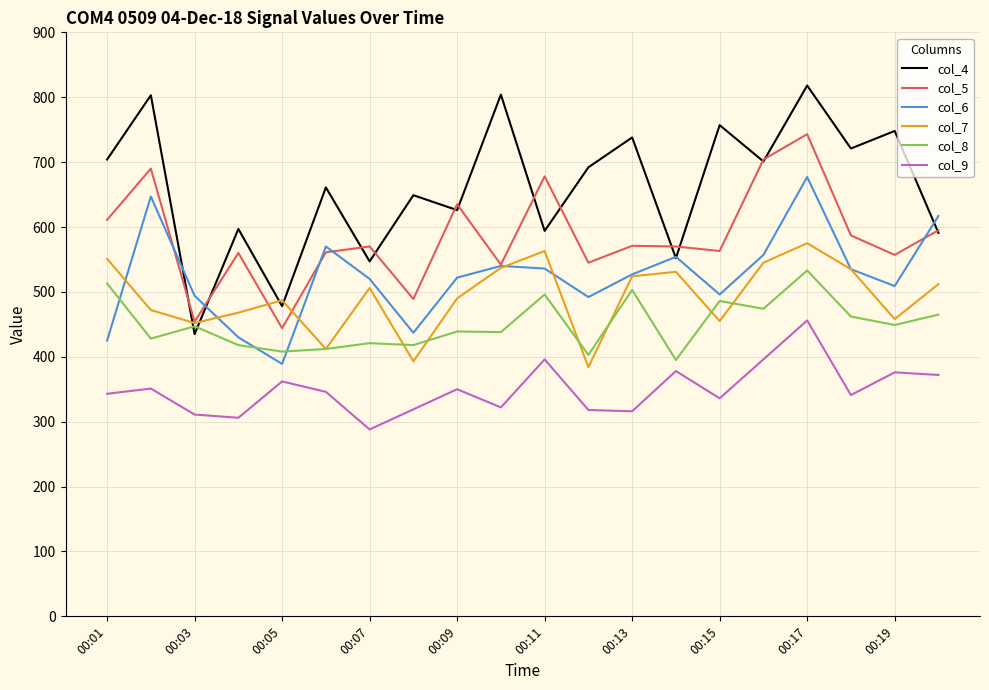

True or false: col_4 and col_9 cross at least once.

False